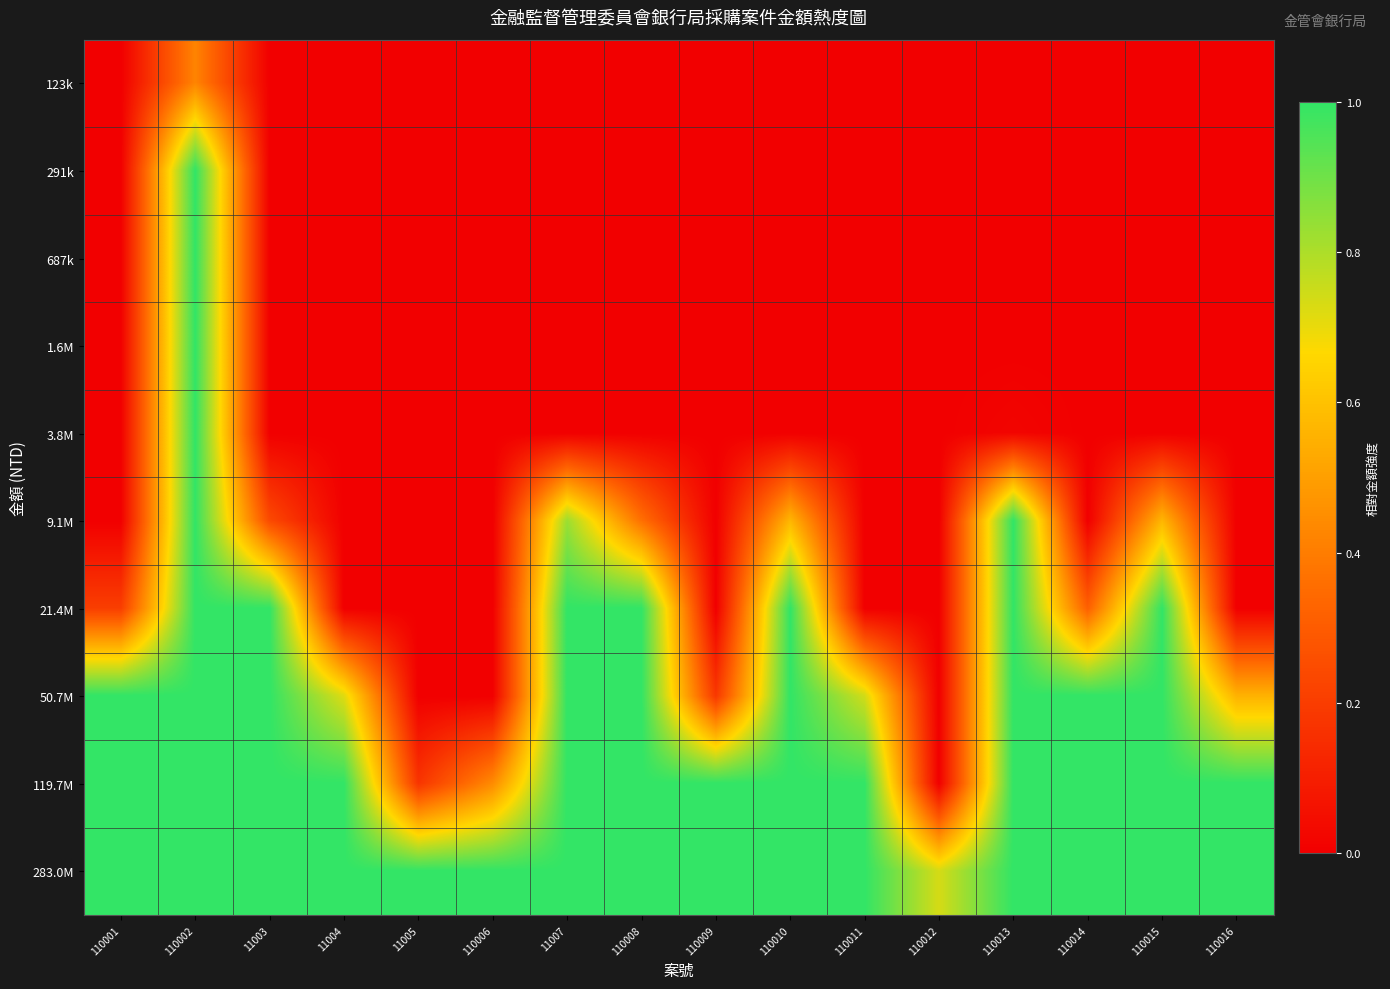

Reading left to right, transcribe all the data shown in this chart.

123k: 110001=0.0	110002=0.4	11003=0.0	11004=0.0	11005=0.0	110006=0.0	11007=0.0	110008=0.0	110009=0.0	110010=0.0	110011=0.0	110012=0.0	110013=0.0	110014=0.0	110015=0.0	110016=0.0
291k: 110001=0.0	110002=1.0	11003=0.0	11004=0.0	11005=0.0	110006=0.0	11007=0.0	110008=0.0	110009=0.0	110010=0.0	110011=0.0	110012=0.0	110013=0.0	110014=0.0	110015=0.0	110016=0.0
687k: 110001=0.0	110002=1.0	11003=0.0	11004=0.0	11005=0.0	110006=0.0	11007=0.0	110008=0.0	110009=0.0	110010=0.0	110011=0.0	110012=0.0	110013=0.0	110014=0.0	110015=0.0	110016=0.0
1.6M: 110001=0.0	110002=1.0	11003=0.0	11004=0.0	11005=0.0	110006=0.0	11007=0.0	110008=0.0	110009=0.0	110010=0.0	110011=0.0	110012=0.0	110013=0.0	110014=0.0	110015=0.0	110016=0.0
3.8M: 110001=0.0	110002=1.0	11003=0.0	11004=0.0	11005=0.0	110006=0.0	11007=0.0	110008=0.0	110009=0.0	110010=0.0	110011=0.0	110012=0.0	110013=0.0	110014=0.0	110015=0.0	110016=0.0
9.1M: 110001=0.0	110002=1.0	11003=0.2	11004=0.0	11005=0.0	110006=0.0	11007=0.8	110008=0.4	110009=0.0	110010=0.6	110011=0.0	110012=0.0	110013=1.0	110014=0.0	110015=0.6	110016=0.0
21.4M: 110001=0.2	110002=1.0	11003=1.0	11004=0.0	11005=0.0	110006=0.0	11007=1.0	110008=1.0	110009=0.0	110010=1.0	110011=0.0	110012=0.0	110013=1.0	110014=0.3	110015=1.0	110016=0.0
50.7M: 110001=1.0	110002=1.0	11003=1.0	11004=0.7	11005=0.0	110006=0.0	11007=1.0	110008=1.0	110009=0.2	110010=1.0	110011=0.7	110012=0.0	110013=1.0	110014=1.0	110015=1.0	110016=0.6
119.7M: 110001=1.0	110002=1.0	11003=1.0	11004=1.0	11005=0.2	110006=0.4	11007=1.0	110008=1.0	110009=1.0	110010=1.0	110011=1.0	110012=0.0	110013=1.0	110014=1.0	110015=1.0	110016=1.0
283.0M: 110001=1.0	110002=1.0	11003=1.0	11004=1.0	11005=1.0	110006=1.0	11007=1.0	110008=1.0	110009=1.0	110010=1.0	110011=1.0	110012=0.7	110013=1.0	110014=1.0	110015=1.0	110016=1.0